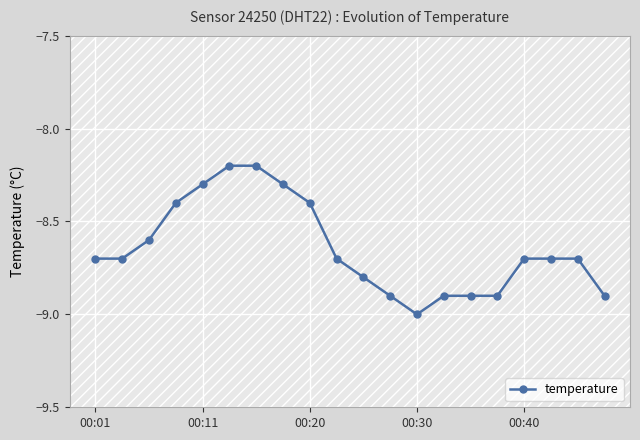

What is the value of the 13th point from the left?

-9.0